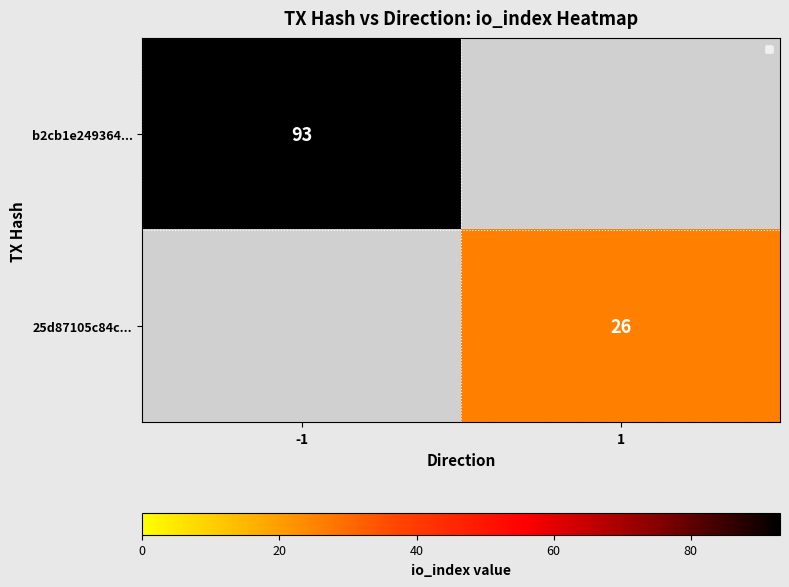

Is it true that b2cb1e249364... equals 93.0 at -1?

True